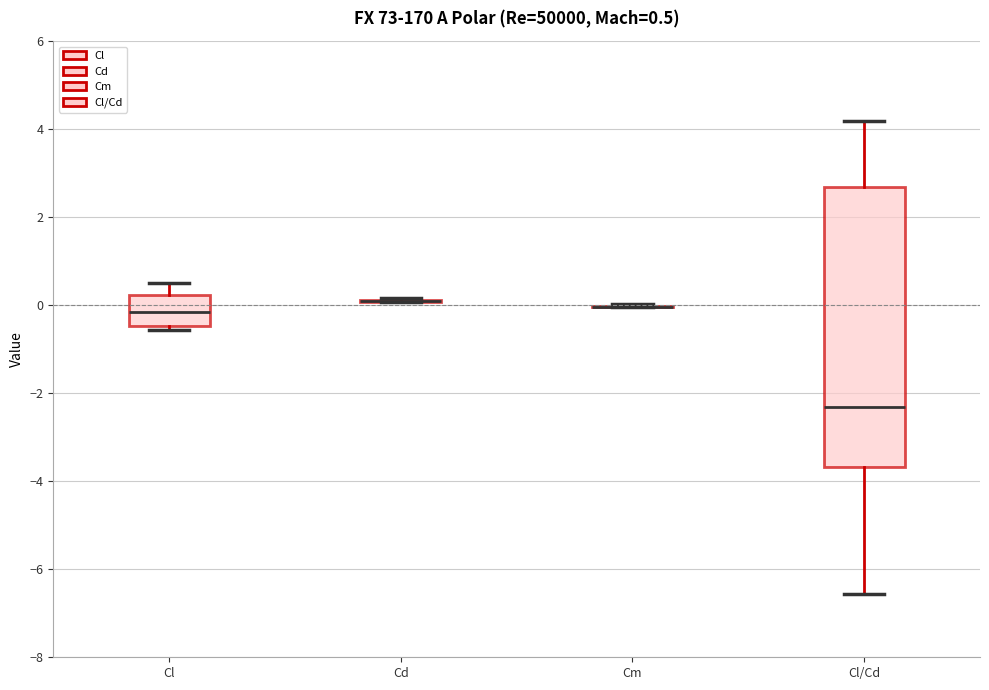

Which box is the tallest, from its lower edge to its upper edge?

Cl/Cd